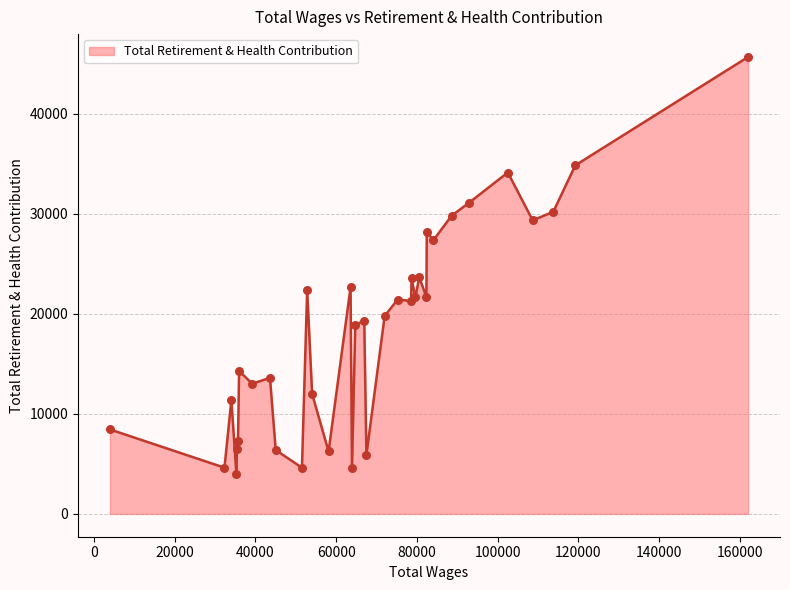

What is the difference between the maximum and minimum values?

41723